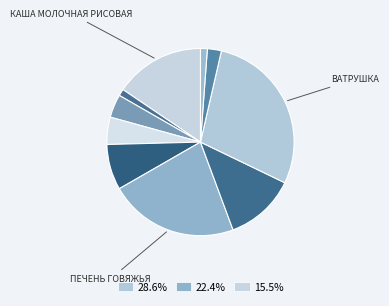

How many slices are in this pie chart?

10